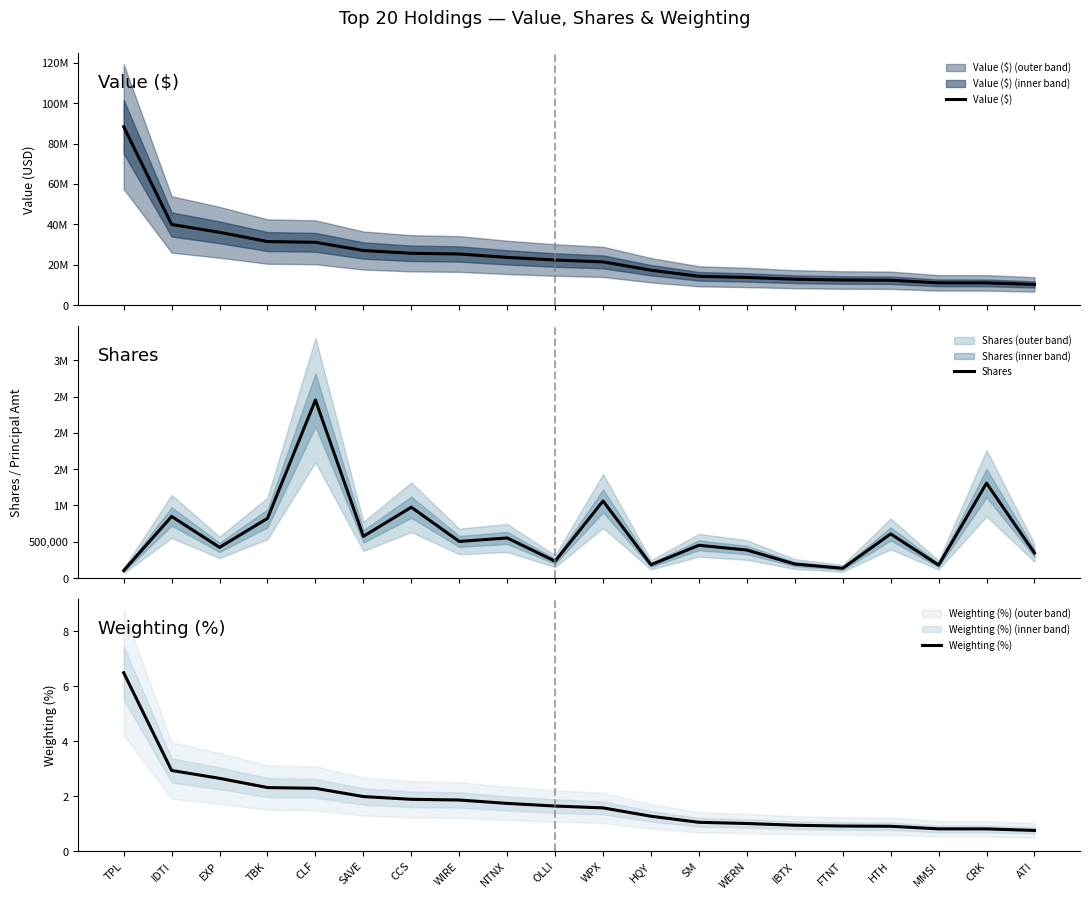

Which category has the highest value in the Value ($) series?

TPL